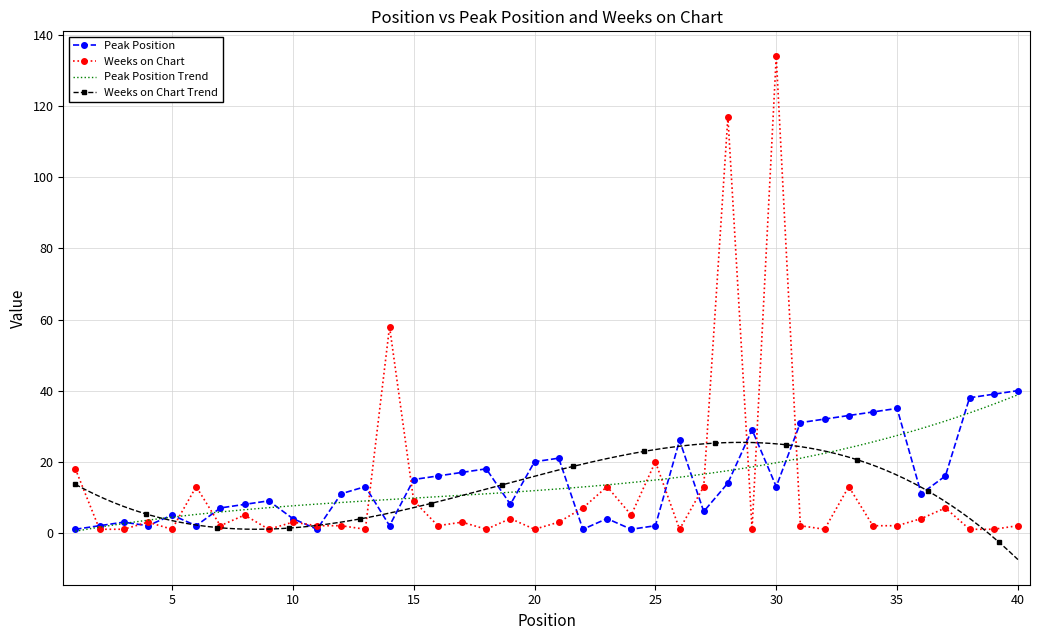

How many interior local valleys does the Weeks on Chart series have?

11